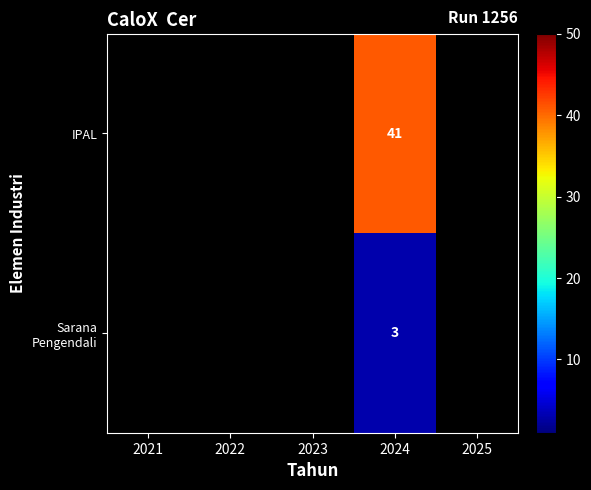

Count the number of data series in this chart.

2